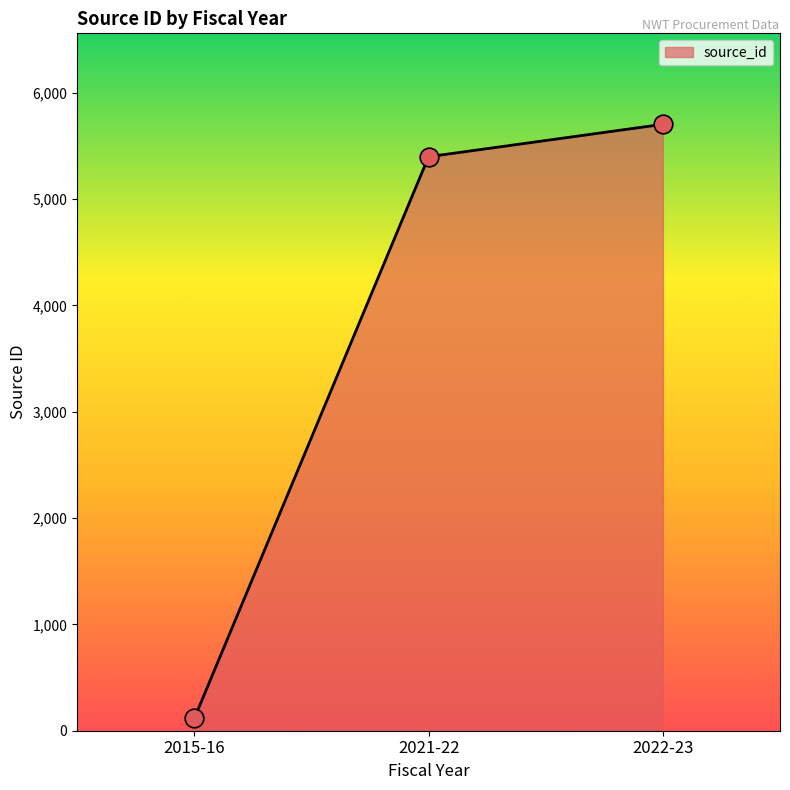

Approximately how many times larger is the value at 2022-23 compared to 2021-22?

1.1